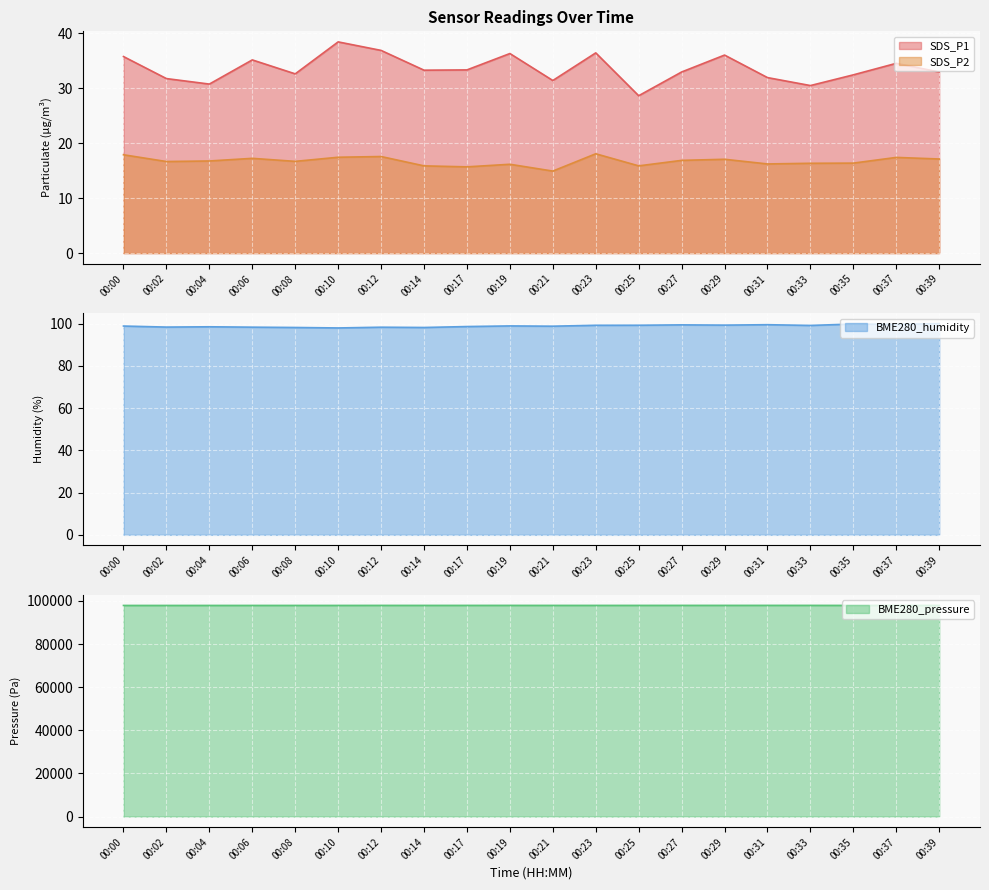

List the labels in order of SDS_P2 value, largest first.

00:23, 00:00, 00:12, 00:10, 00:37, 00:06, 00:39, 00:29, 00:27, 00:04, 00:08, 00:02, 00:35, 00:33, 00:31, 00:19, 00:14, 00:25, 00:17, 00:21